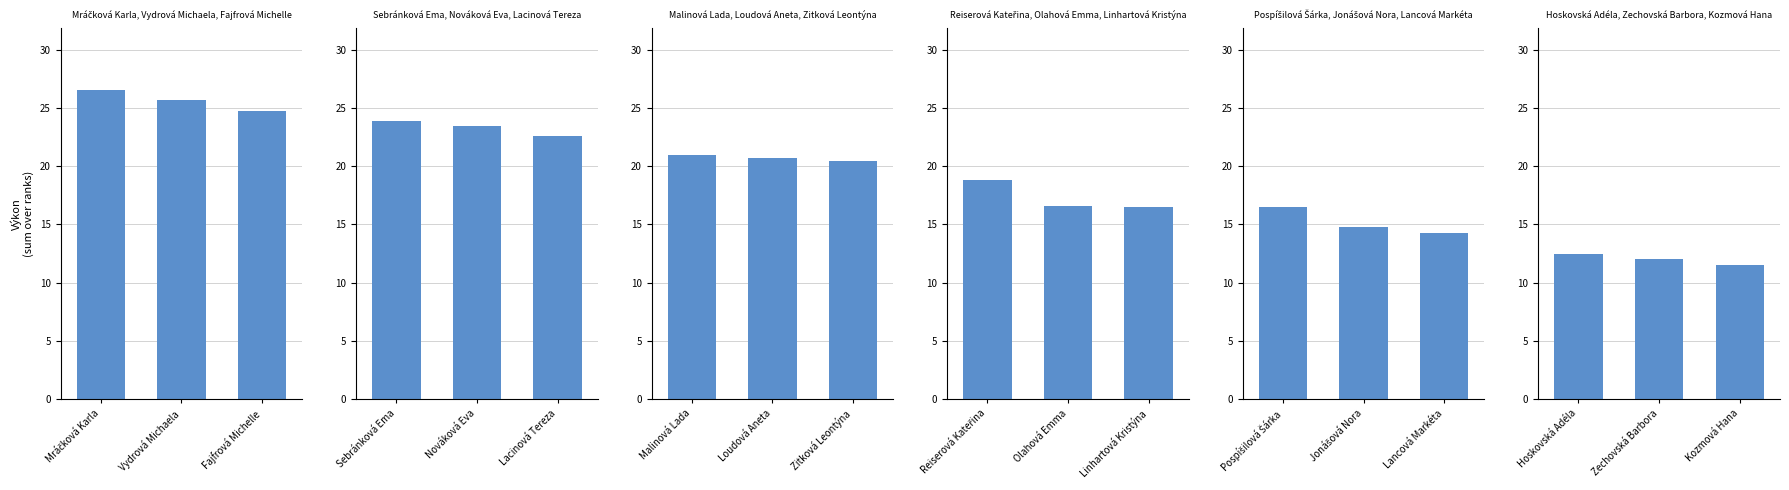

Which has a higher value, Vydrová Michaela or Mráčková Karla?

Mráčková Karla